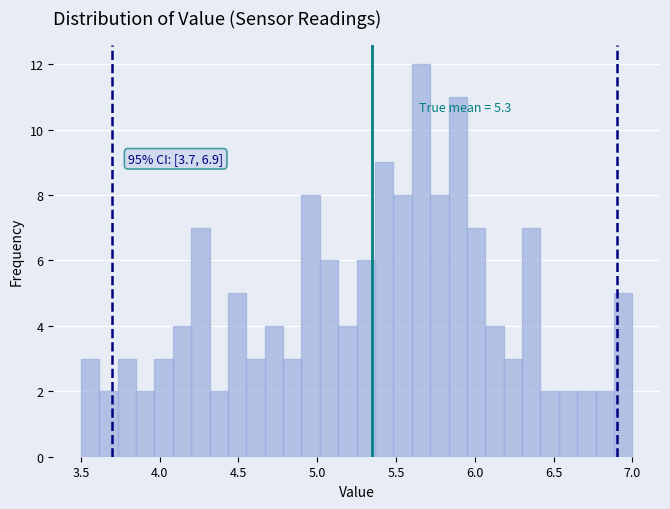

Read against the x-axis, roughly where is the centre of the tallest bar?

5.65